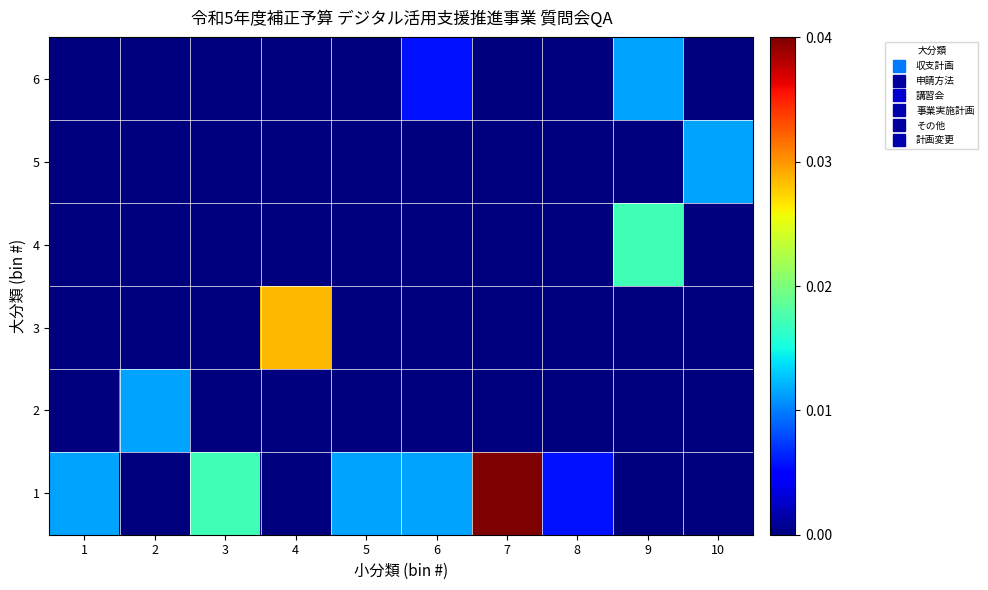

At which category is the sum across all series the highest?

7